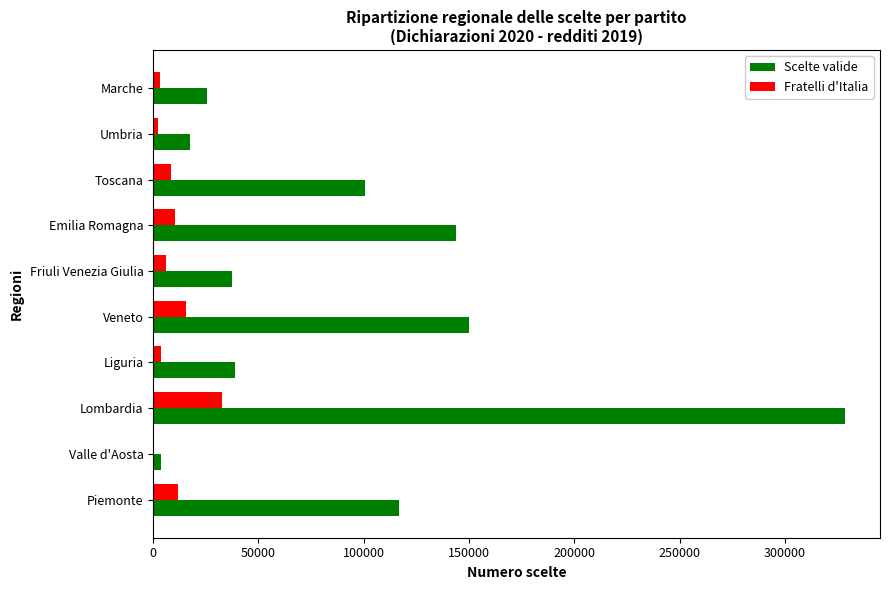

What is the sum of the Scelte valide values at Veneto and Toscana?

250661